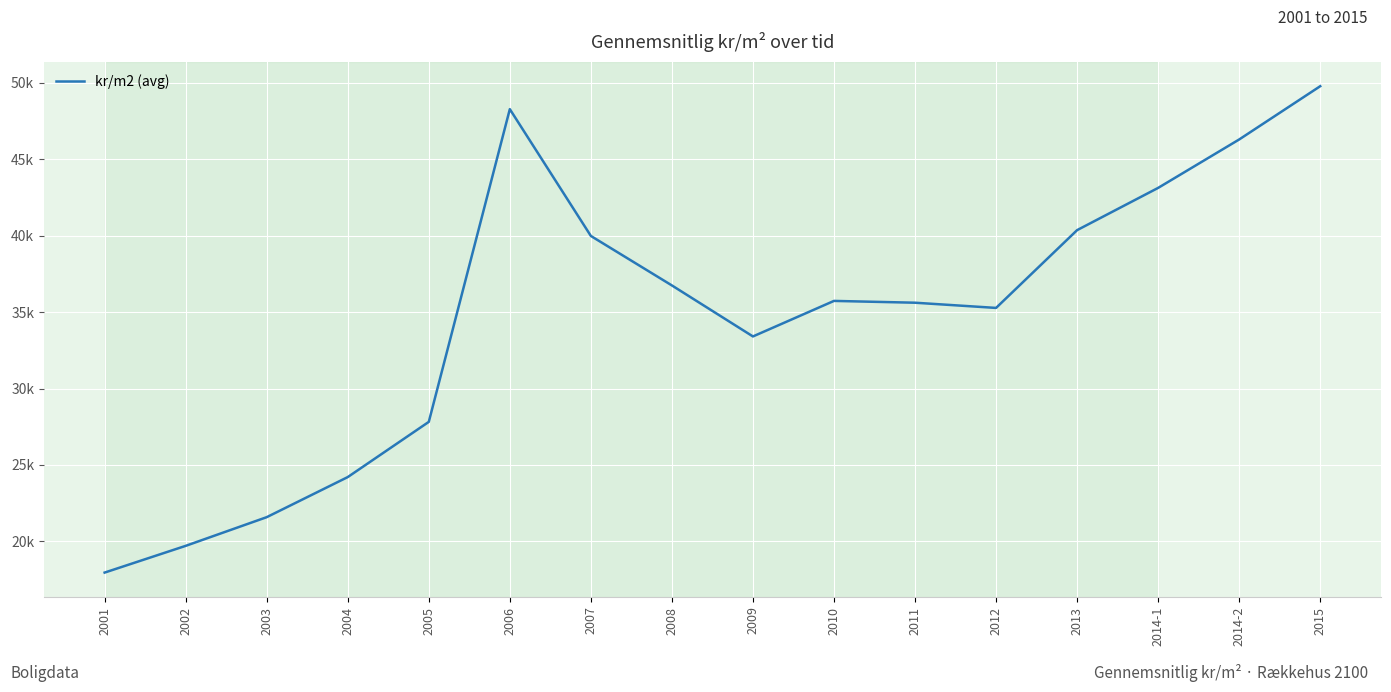

Does the chart display data point markers on the line(s)?

No